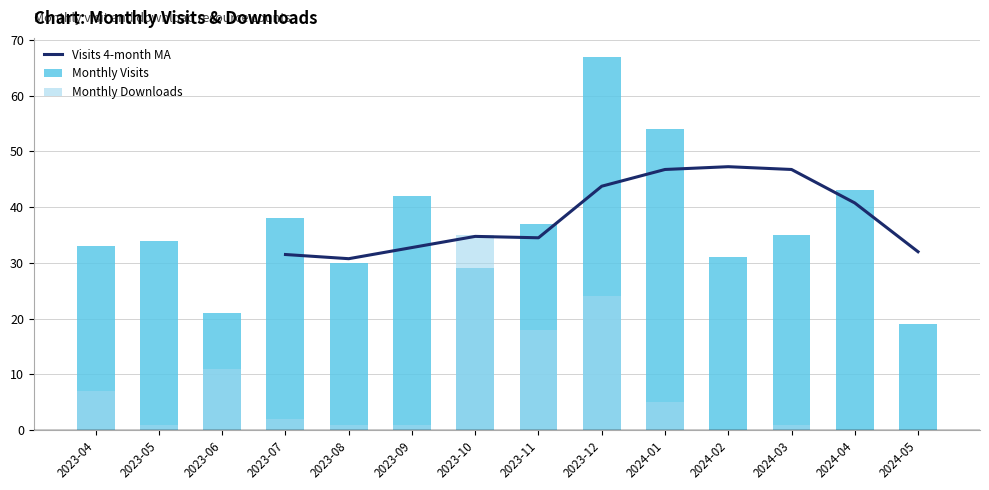

What position from the left is 2023-08?

5